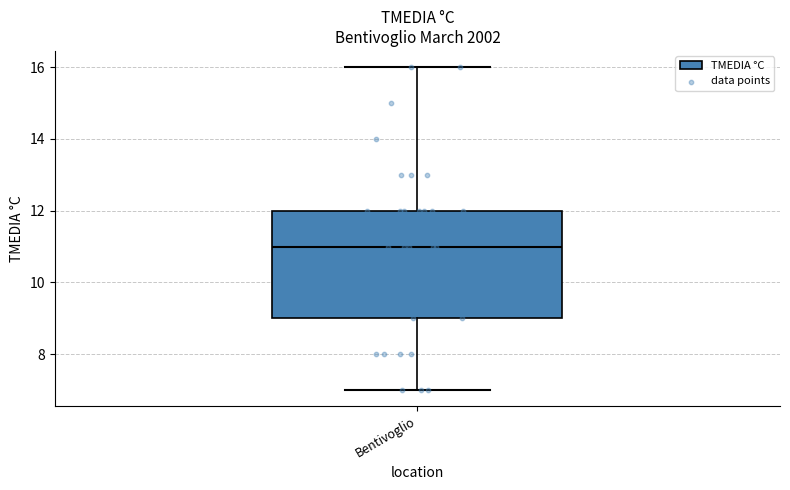

Read this box plot against the y-axis: the position of the median line, the range covered by the box, and the ends of both whiskers. The values are not printed on the chart, so give them approximately, as read against the axis.

median 11, box 9 to 12, whiskers 7 to 16